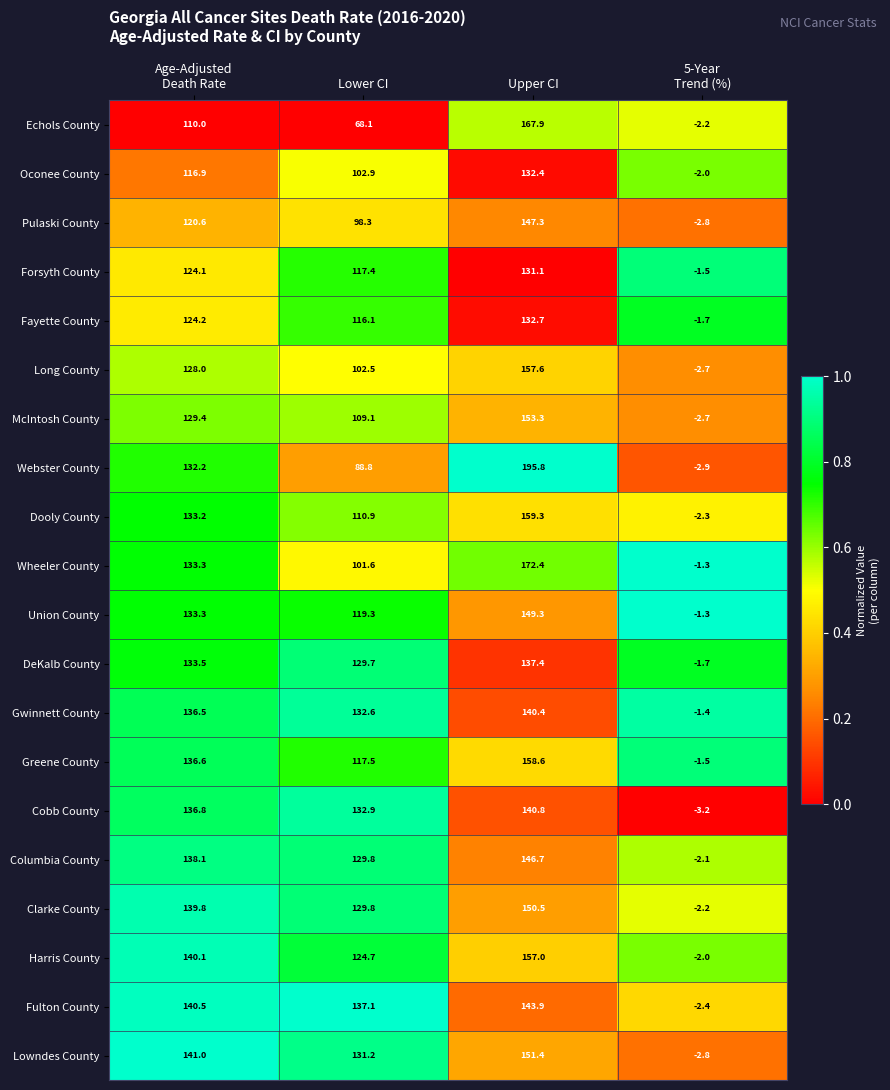

What is the difference between the highest and lowest values at Upper CI?

64.7